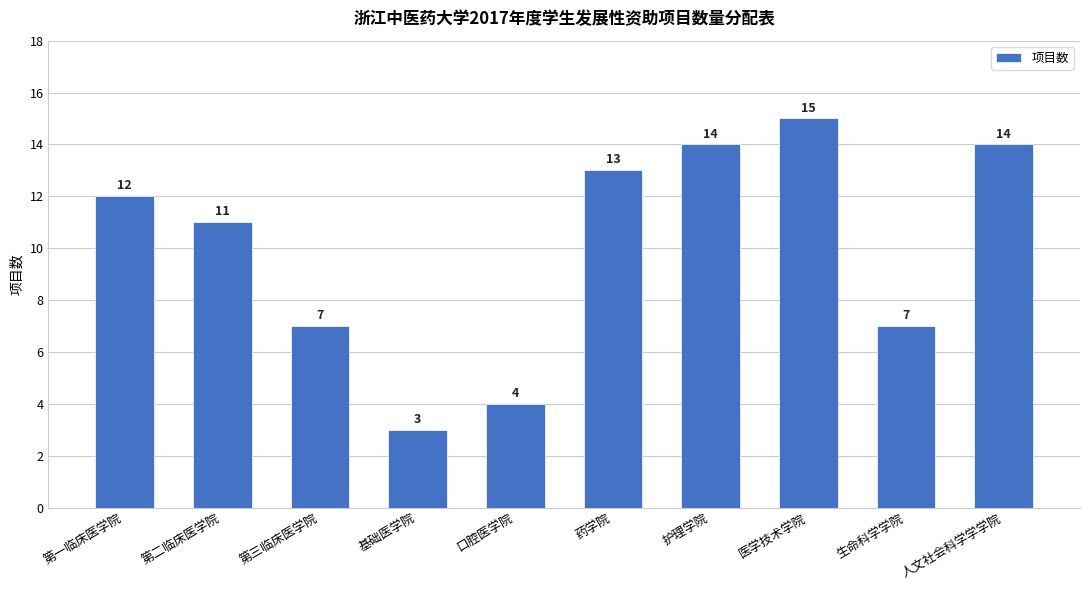

Does the chart contain any negative values?

No